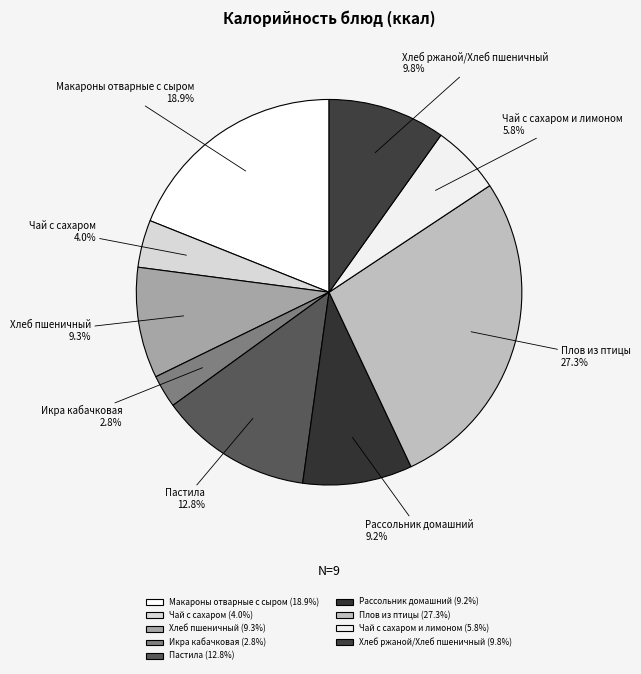

Rank the categories by value from highest to lowest.

Плов из птицы, Макароны отварные с сыром, Пастила, Хлеб ржаной/Хлеб пшеничный, Хлеб пшеничный, Рассольник домашний, Чай с сахаром и лимоном, Чай с сахаром, Икра кабачковая